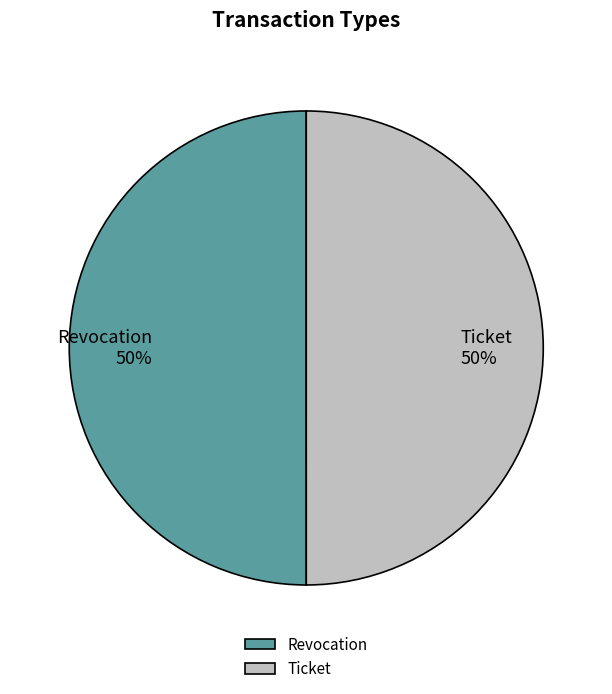

True or false: Revocation accounts for 50% of the total.

True